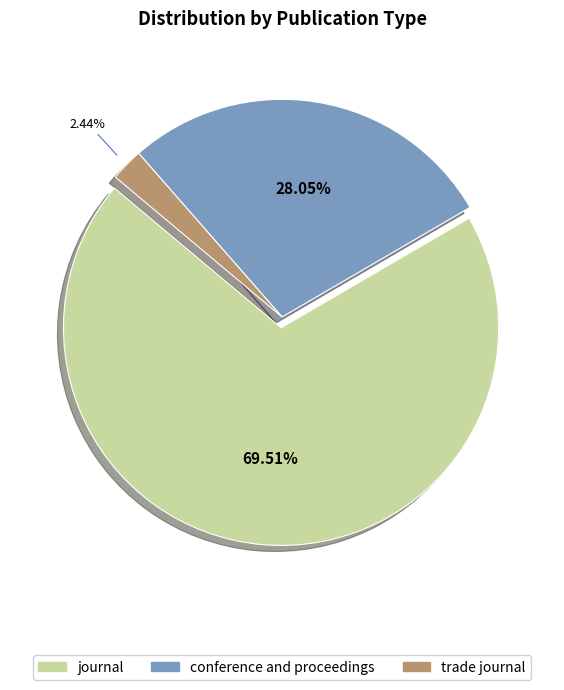

What percentage is the trade journal slice, to the nearest percent?

2%